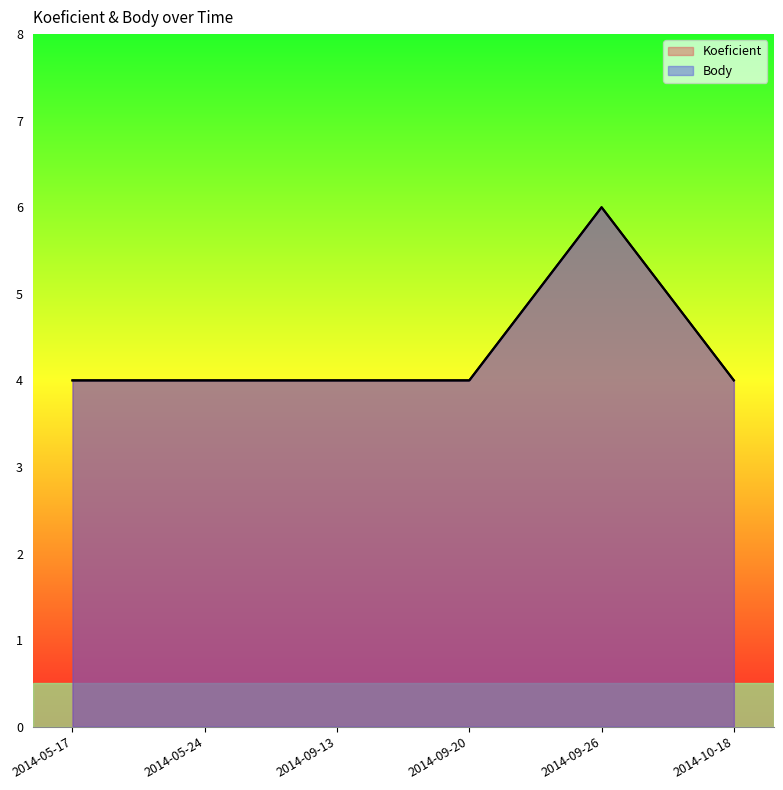

True or false: Body has a value of 4 at 2014-05-17.

True